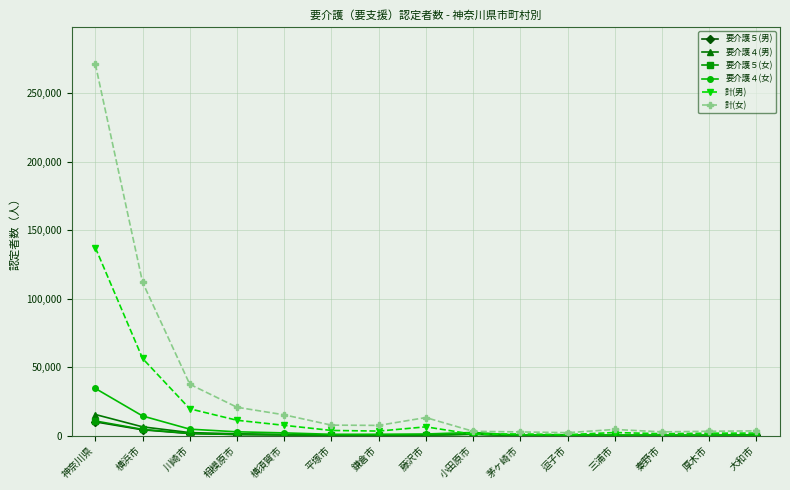

True or false: 要介護４(女) has more than 1 points higher than both neighbors.

True